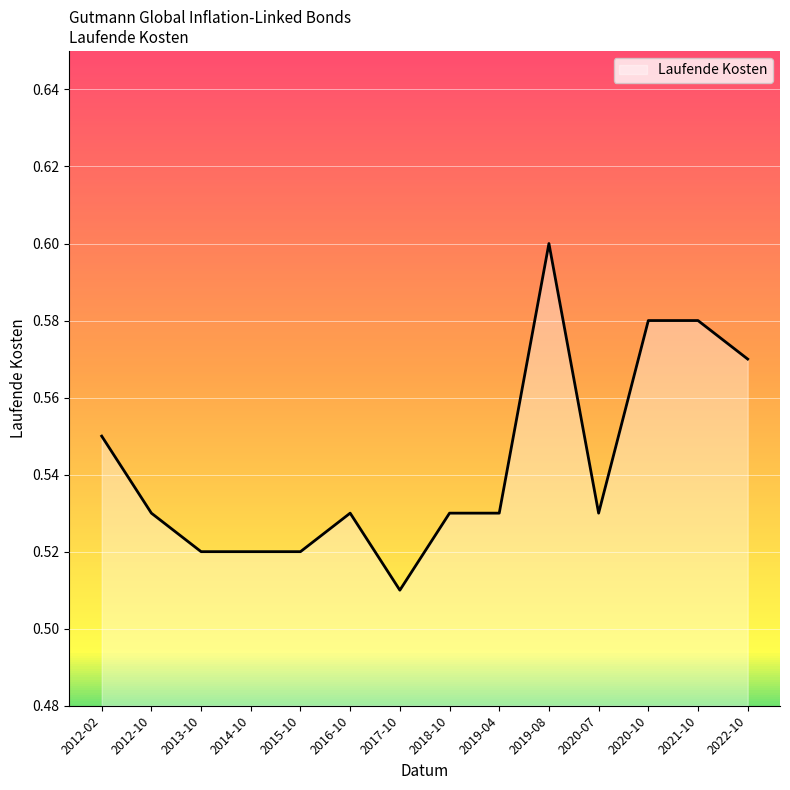

Which category has the highest value across all series?

2019-08